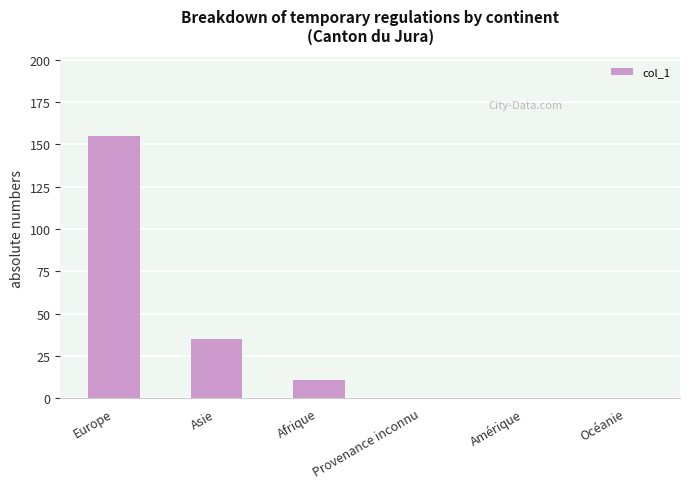

Reading right to left, list all the values displayed in this chart.

Océanie=0	Amérique=0	Provenance inconnu=0	Afrique=11	Asie=35	Europe=155